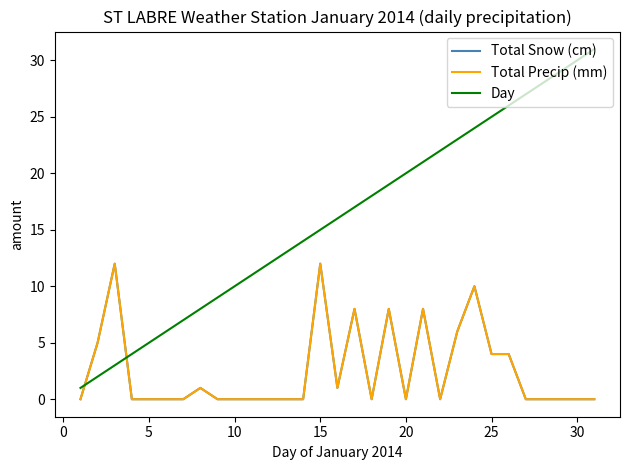

What is the sum of all Total Snow (cm) values?

79